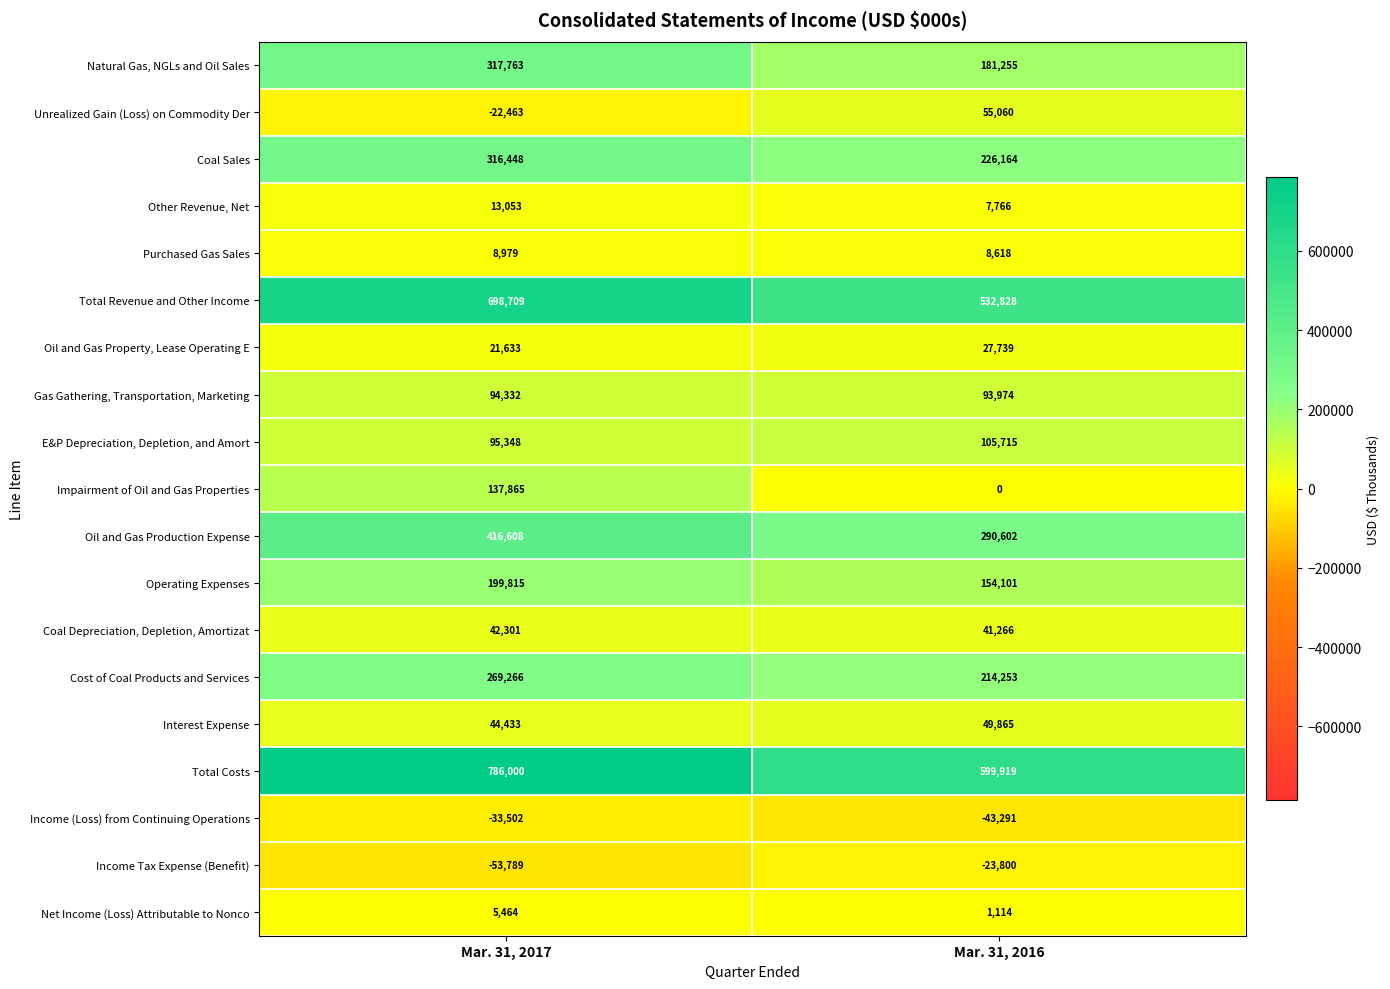

What is the sum of the Natural Gas, NGLs and Oil Sales values at Mar. 31, 2017 and Mar. 31, 2016?

499018